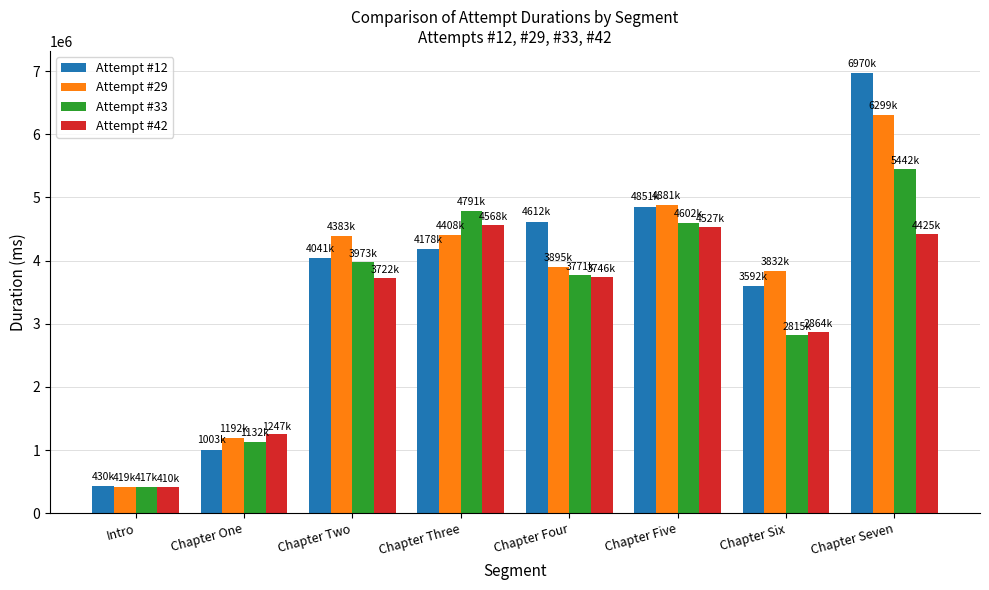

At which label does Attempt #12 reach its minimum?

Intro